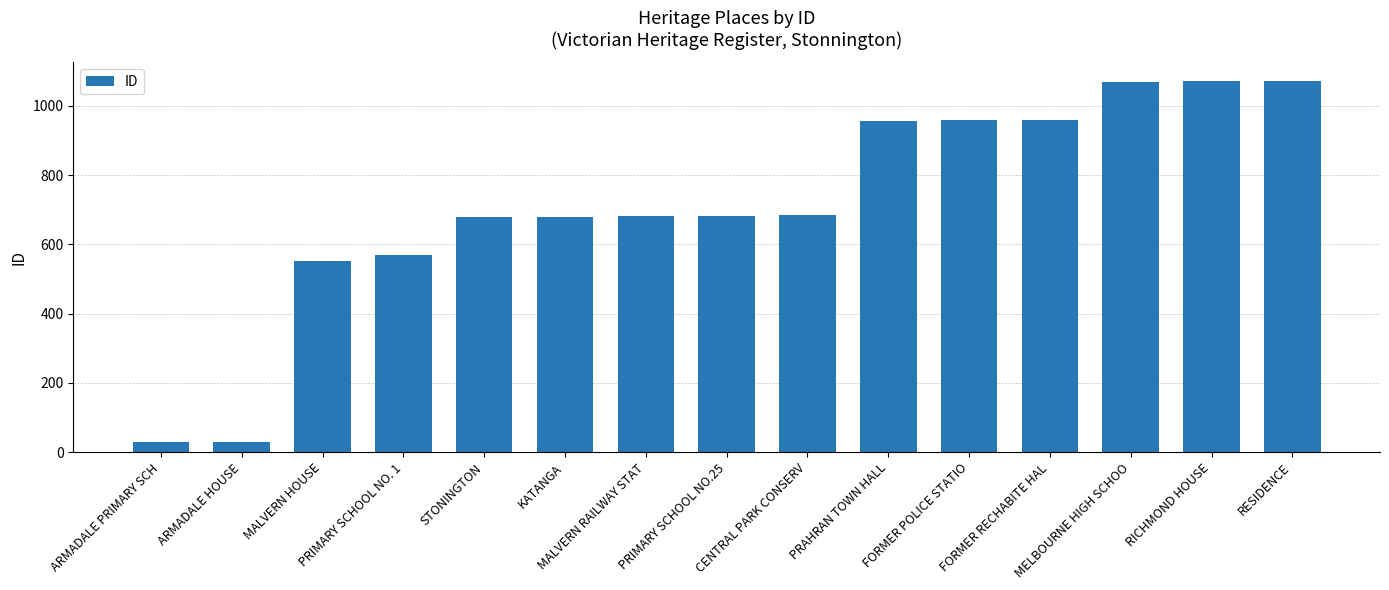

Count the number of data series in this chart.

1